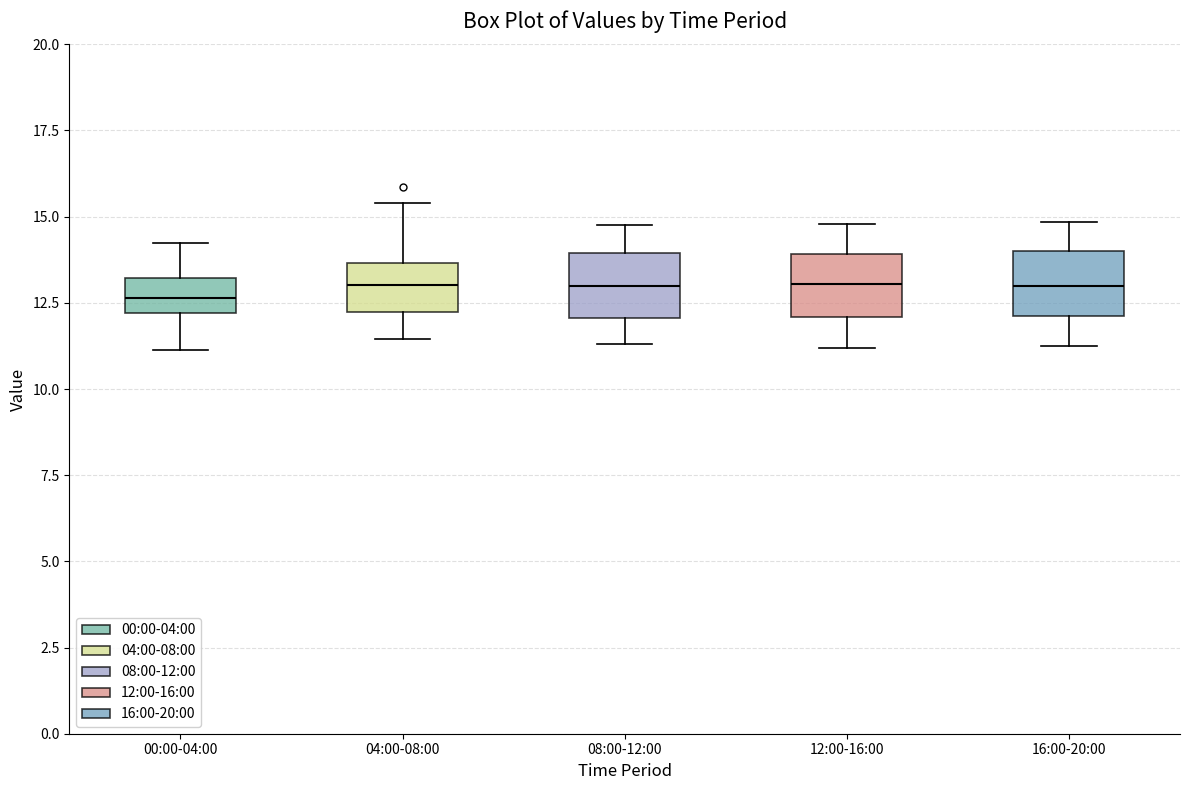

Where is the upper edge of the box for 16:00-20:00 on the y-axis? The values are not printed on the chart, so give them approximately, as read against the axis.

14.0